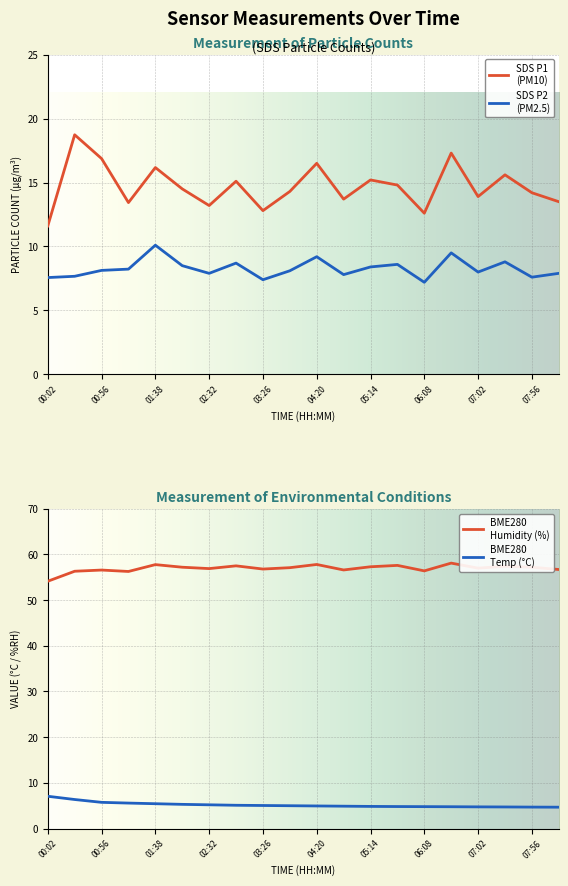

Is the value of BME280_temperature at 07:56 greater than the value of BME280_humidity at 07:02?

No